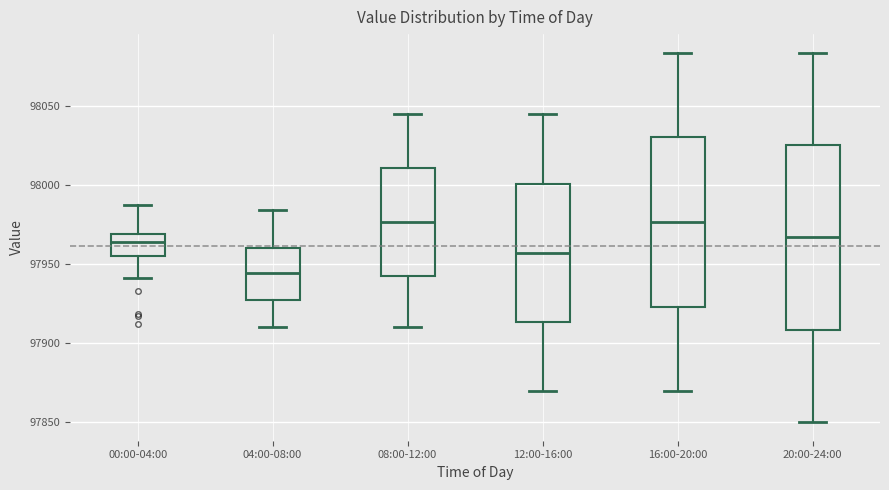

Where is the lower edge of the box for 08:00-12:00 on the y-axis? The values are not printed on the chart, so give them approximately, as read against the axis.

97945